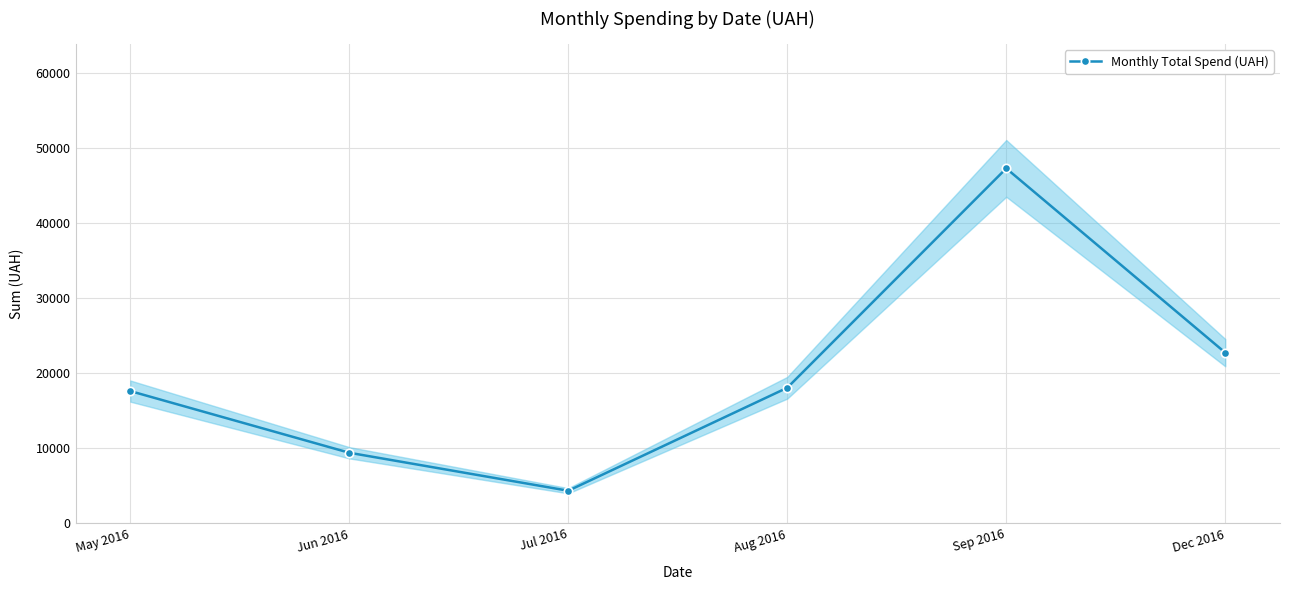

Approximately how many times larger is the value at Dec 2016 compared to Sep 2016?

0.5